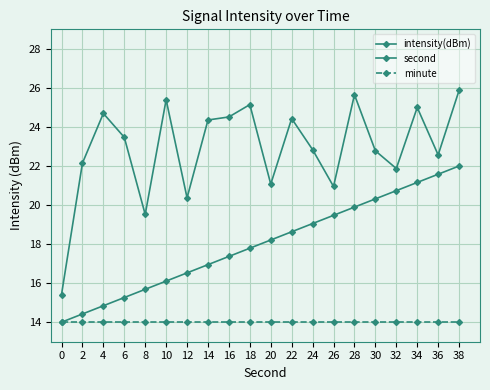

Count the number of categories in the chart.

20